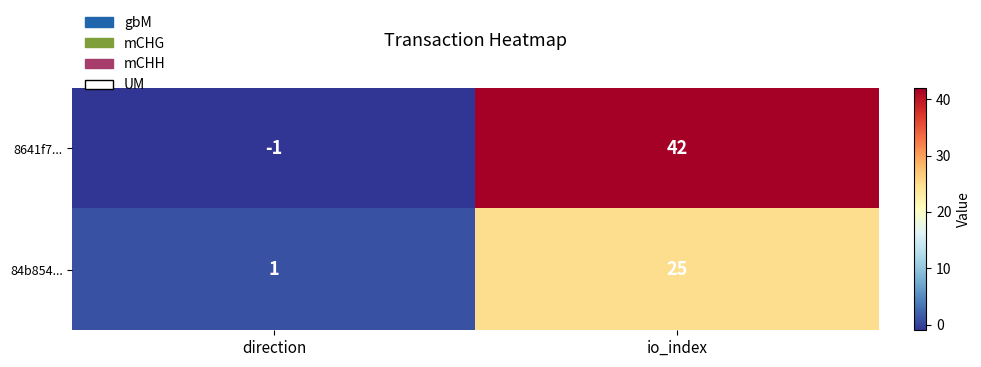

What is the greatest value displayed?

42